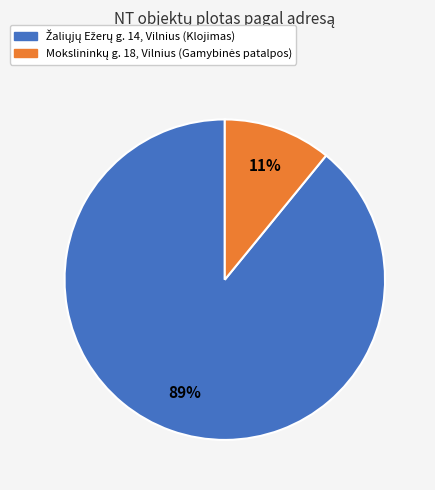

Is there a majority slice in this chart?

Yes